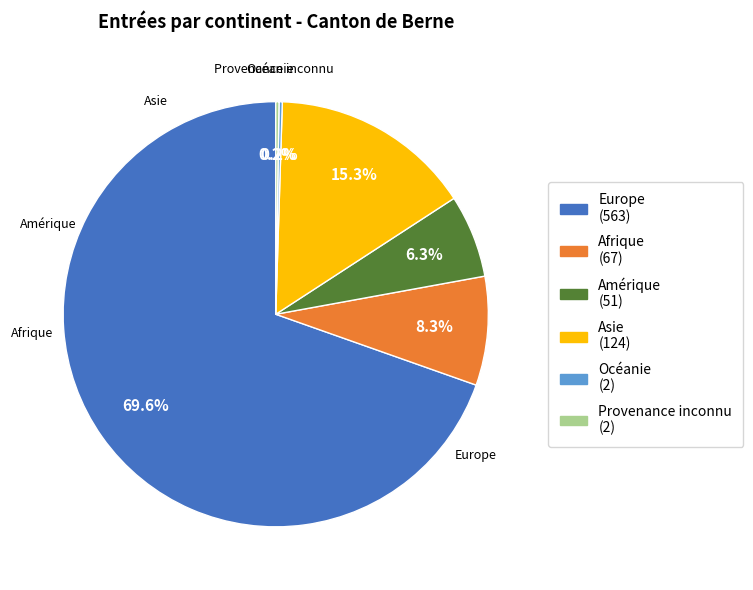

What is the ratio of the value at Amérique to the value at Asie?

0.4